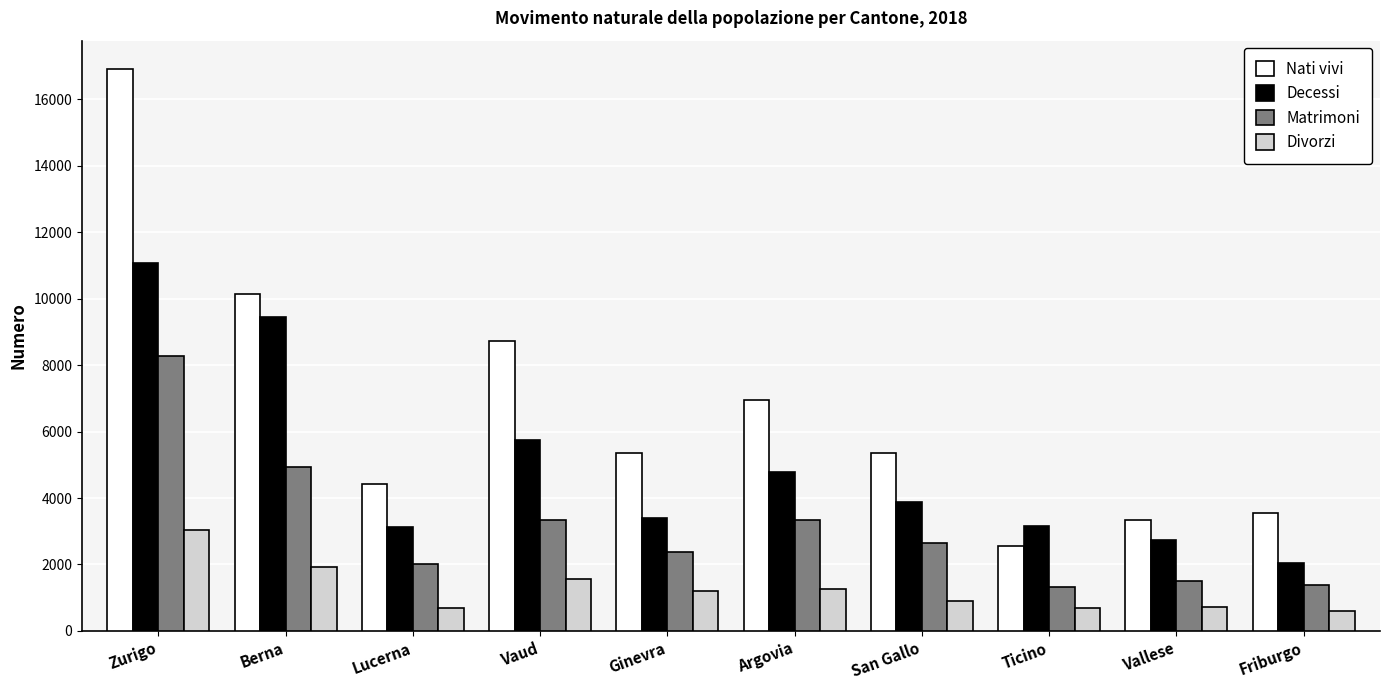

Read the Nati vivi value at San Gallo.

5368